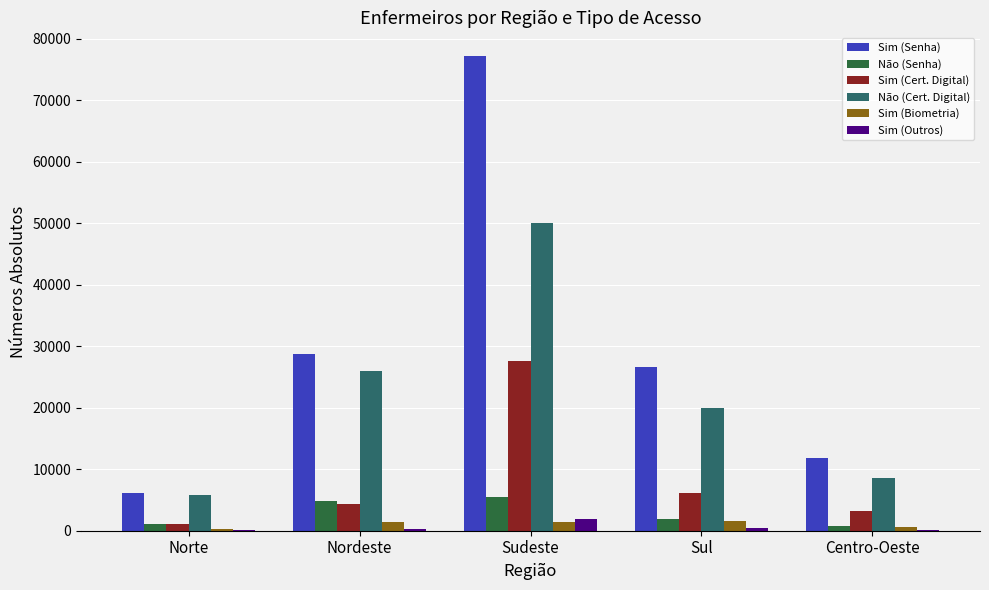

The Sim (Senha) series shows 26624 at Sul. True or false?

True